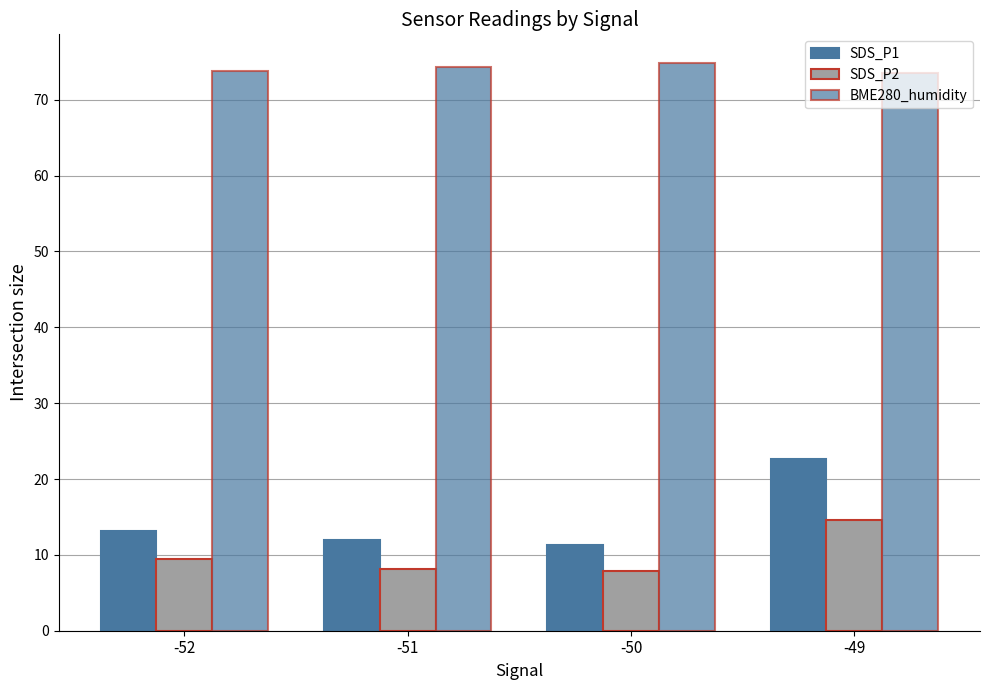

Is it true that SDS_P1 equals 18.8 at -52?

False